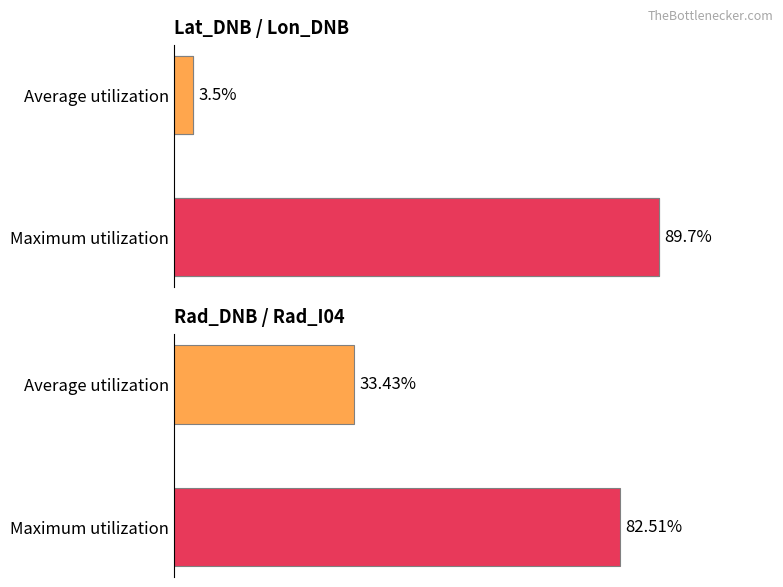

Approximately how many times larger is the value at 1 compared to 0?

25.3